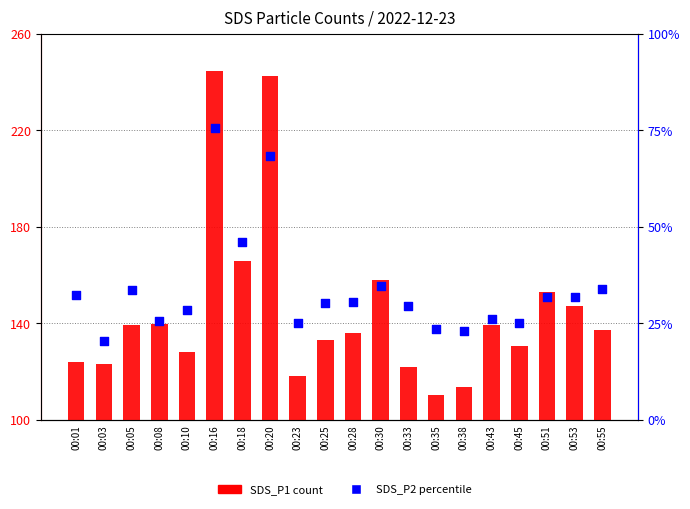

Is the value of SDS_P1 count at 00:03 greater than the value of SDS_P2 percentile at 00:08?

Yes